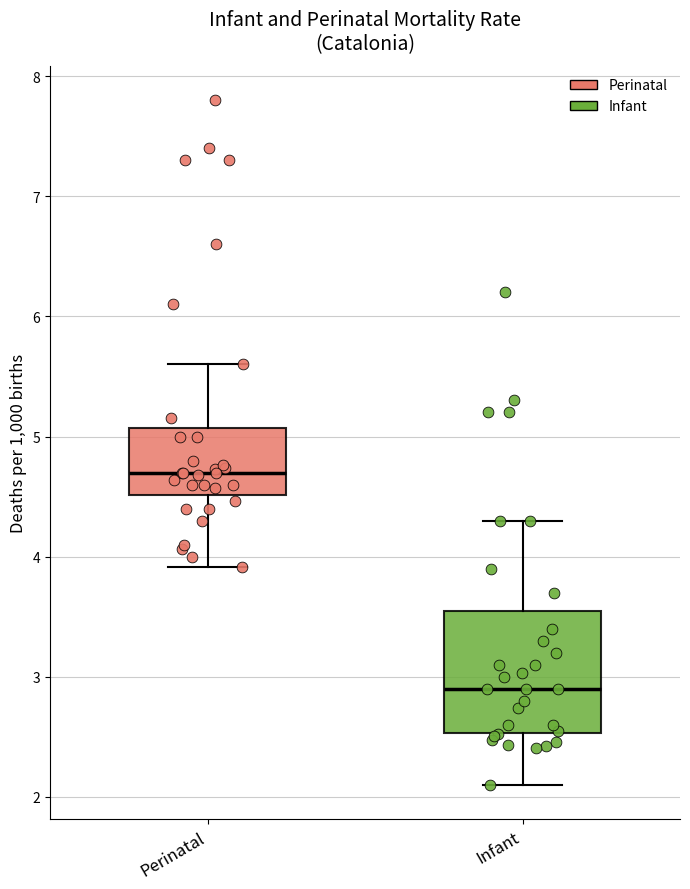

Where is the upper edge of the box for Perinatal on the y-axis? The values are not printed on the chart, so give them approximately, as read against the axis.

5.1